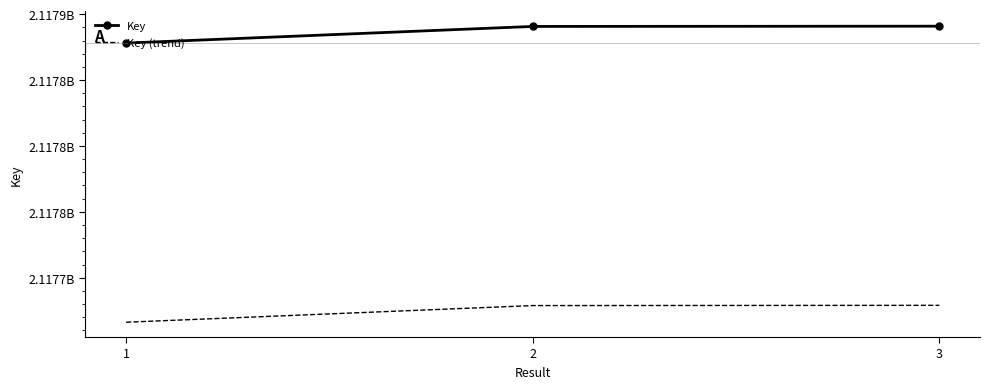

What are all the series names shown in the legend?

Key, Key (trend)